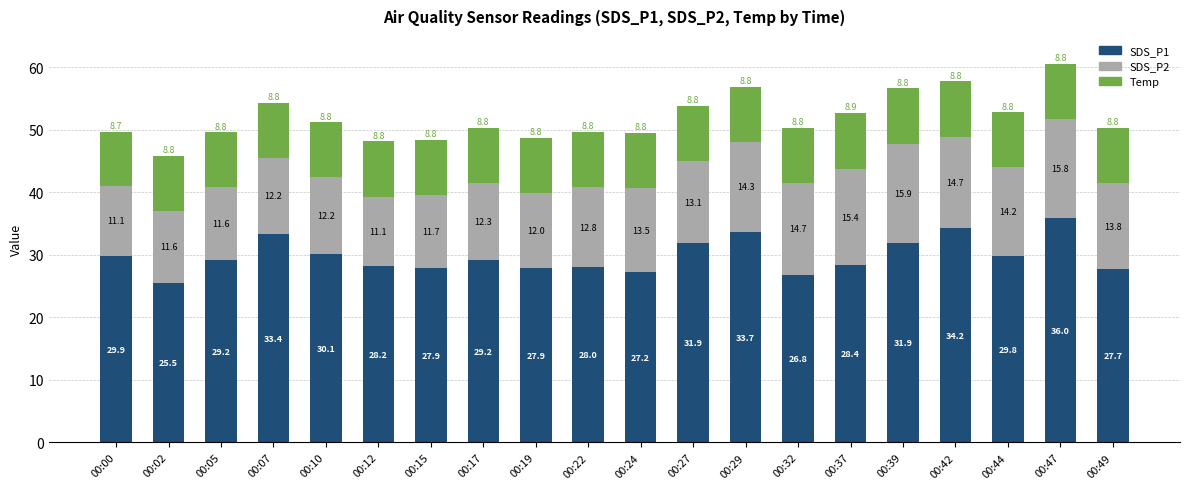

What is the sum of all SDS_P1 values?

596.9